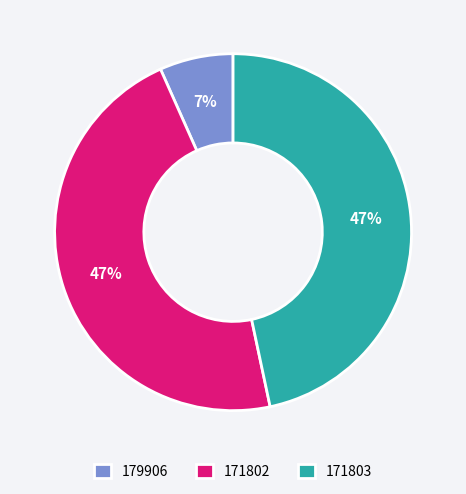

Which has a higher value, 179906 or 171803?

171803